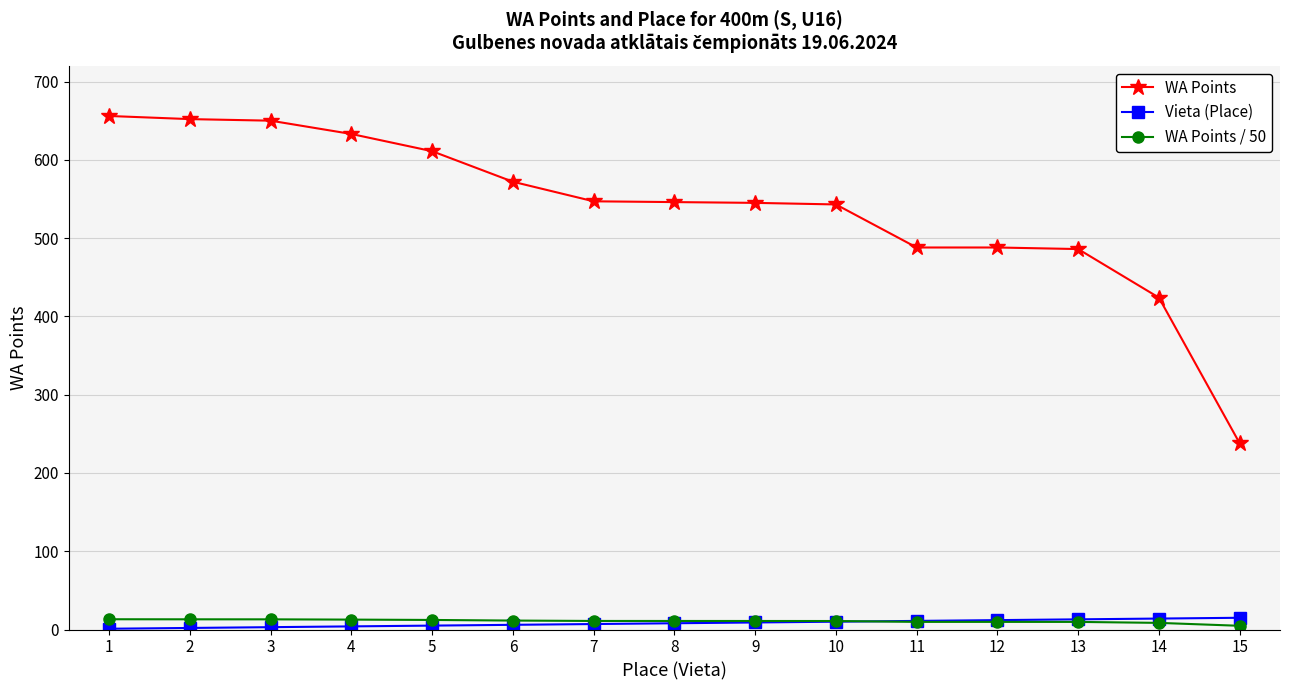

What is the difference between the maximum and minimum values in the WA Points series?

418.0